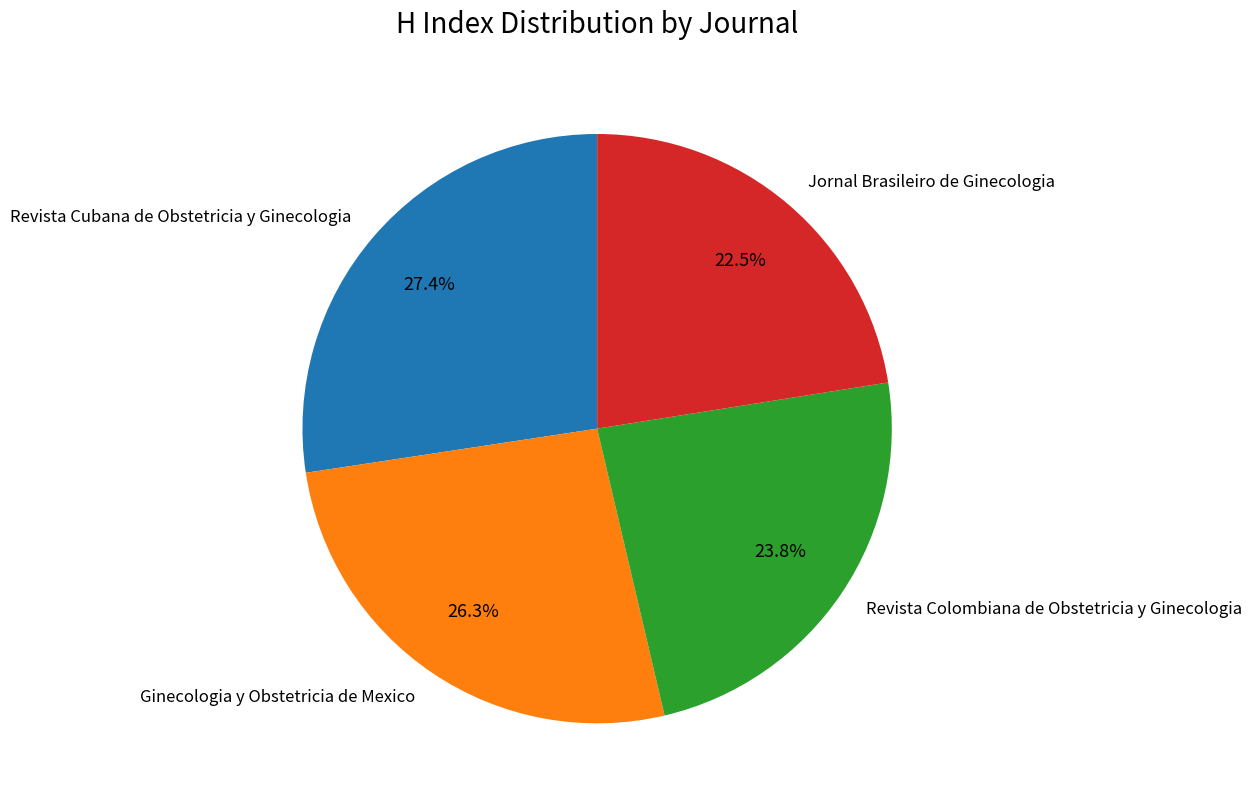

Count the number of slices in the pie.

4